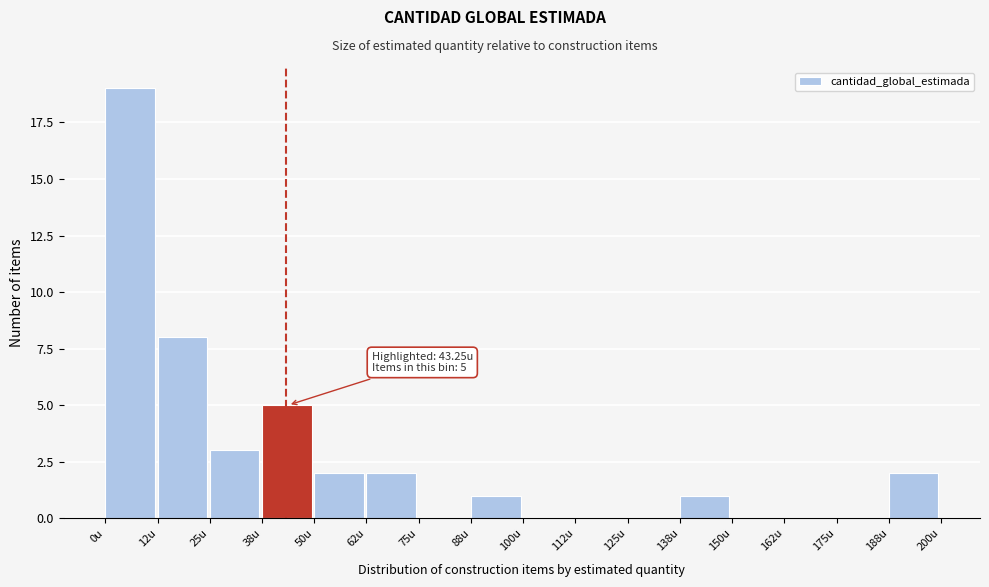

Over which range of the x-axis is the bar tallest?

0.0 to 12.5